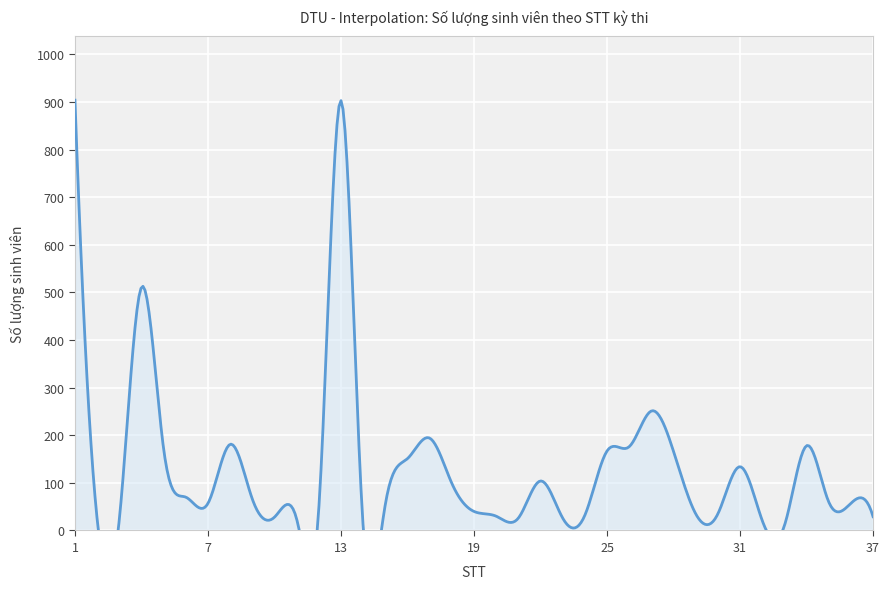

What is the greatest value displayed?

904